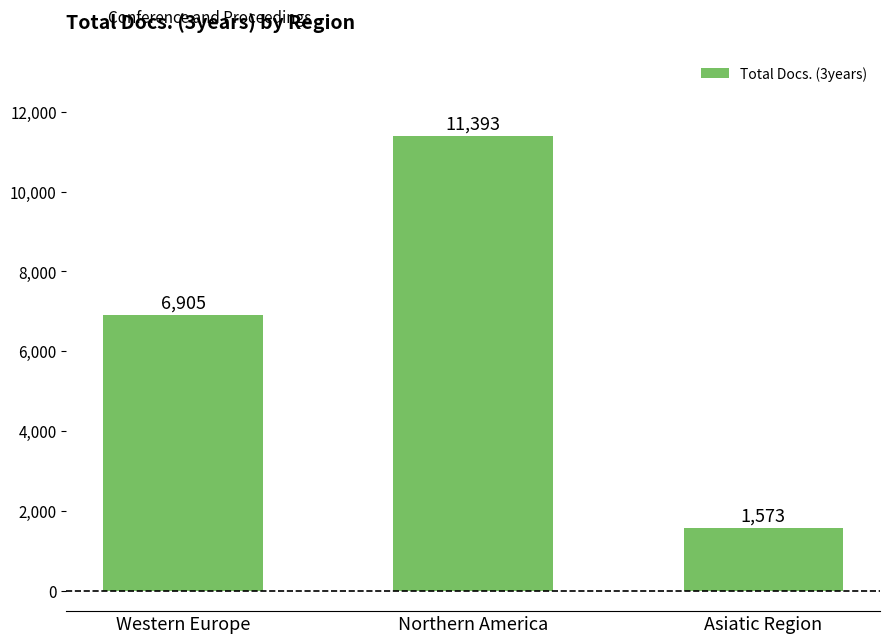

Reading left to right, extract all data points from this chart.

6905	11393	1573